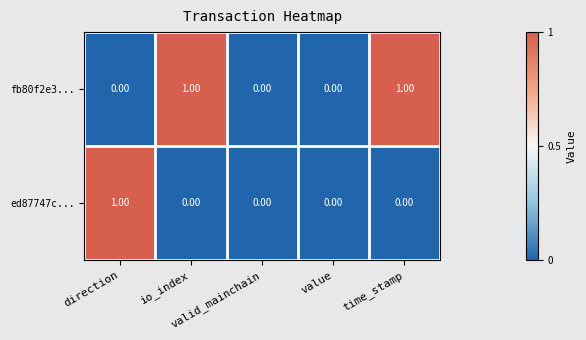

Which series has the largest total across all categories?

fb80f2e3...